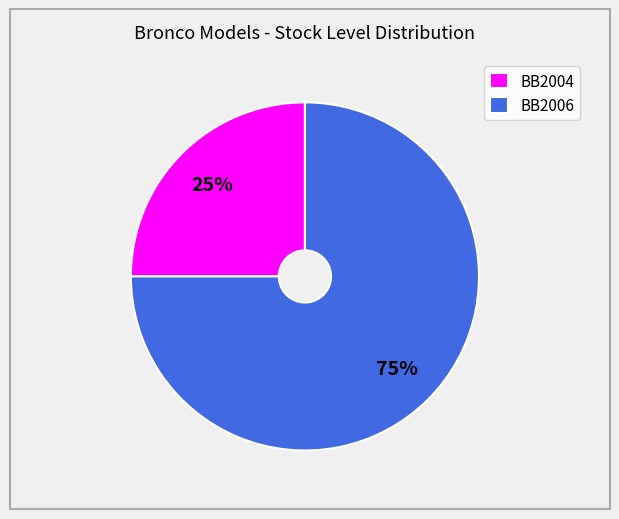

Which has a higher value, BB2006 or BB2004?

BB2006